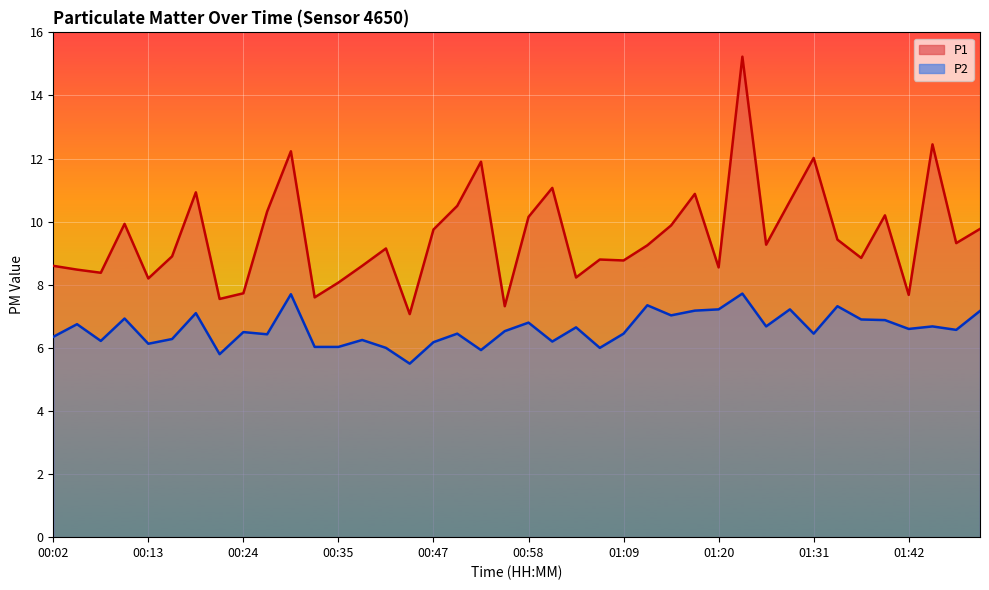

True or false: P1 line has a value of 7.1 at 15.

True